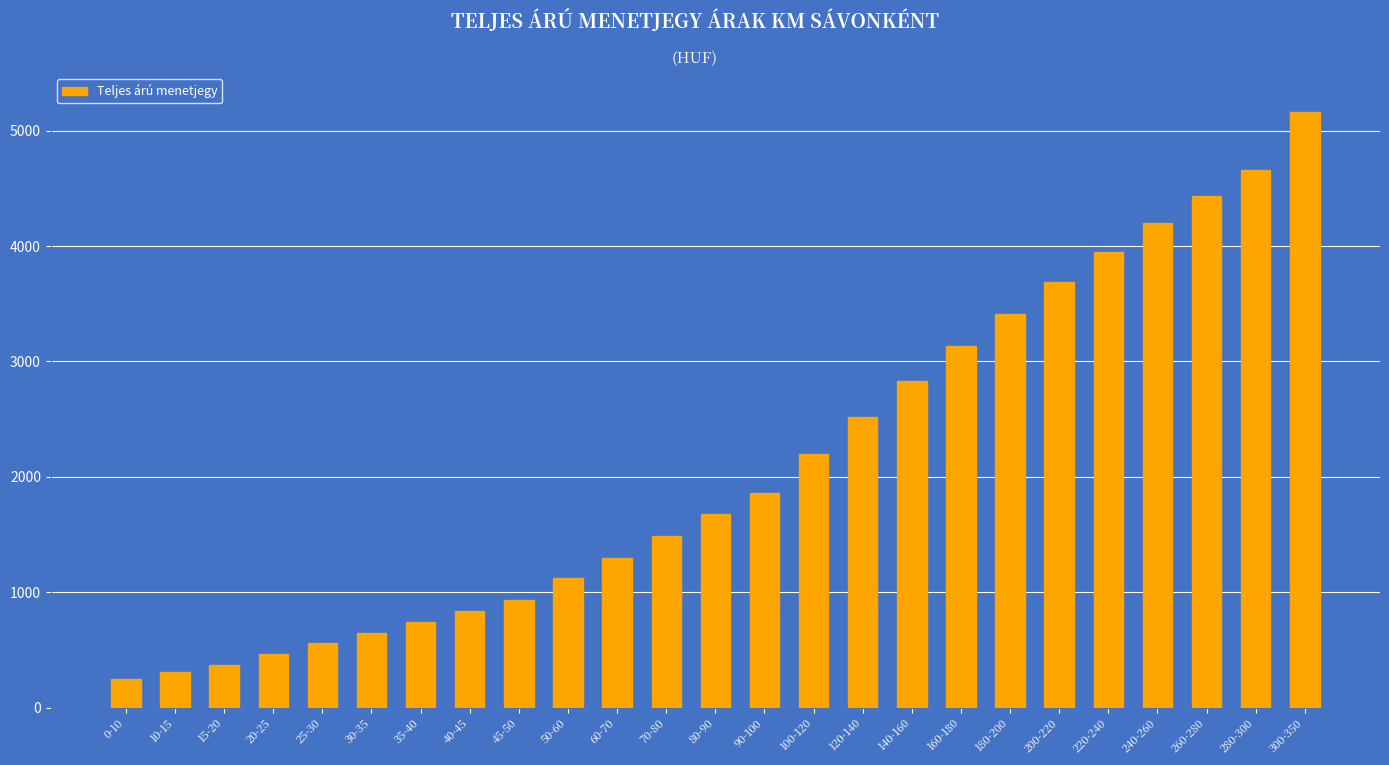

Reading left to right, what are all the values shown in this chart?

0-10=250	10-15=310	15-20=370	20-25=465	25-30=560	30-35=650	35-40=745	40-45=840	45-50=930	50-60=1120	60-70=1300	70-80=1490	80-90=1680	90-100=1860	100-120=2200	120-140=2520	140-160=2830	160-180=3130	180-200=3410	200-220=3690	220-240=3950	240-260=4200	260-280=4430	280-300=4660	300-350=5160